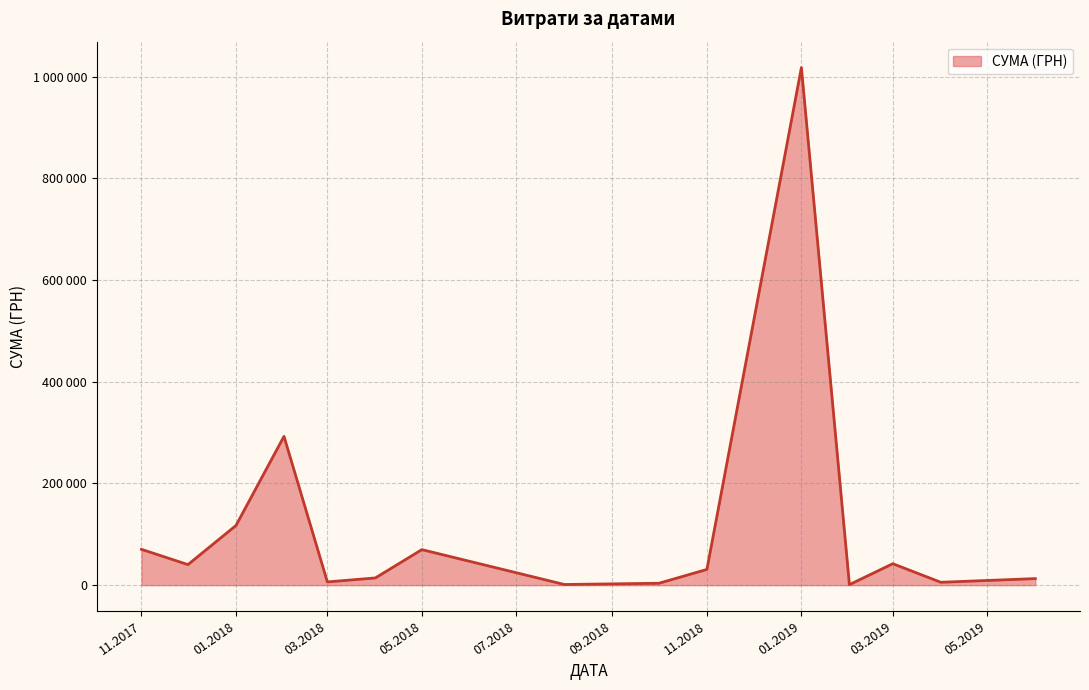

What is the sum of all values?

1726813.6